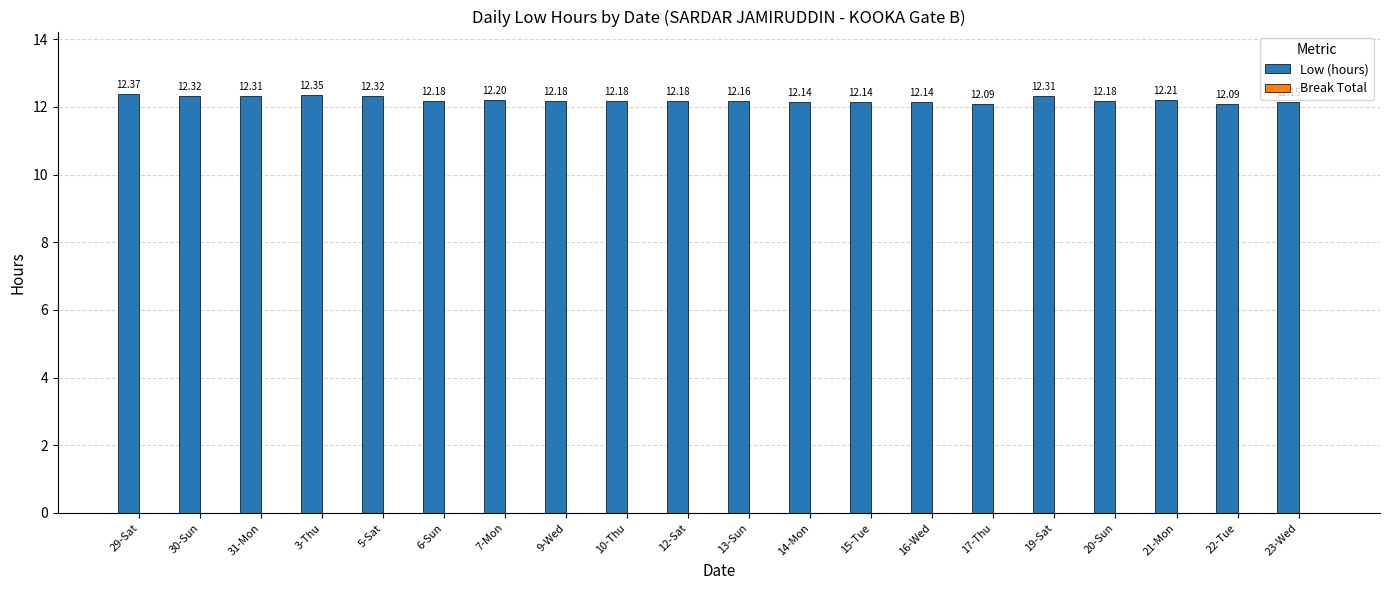

What is the difference between the maximum and minimum values?

0.3